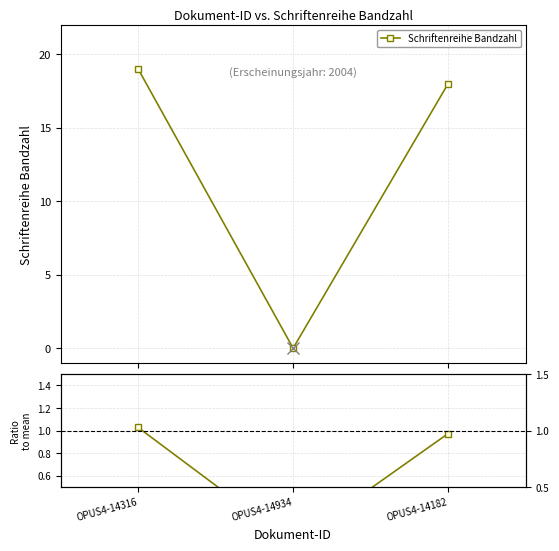

Rank the series by their average value, from highest to lowest.

Schriftenreihe Bandzahl, Ratio to mean